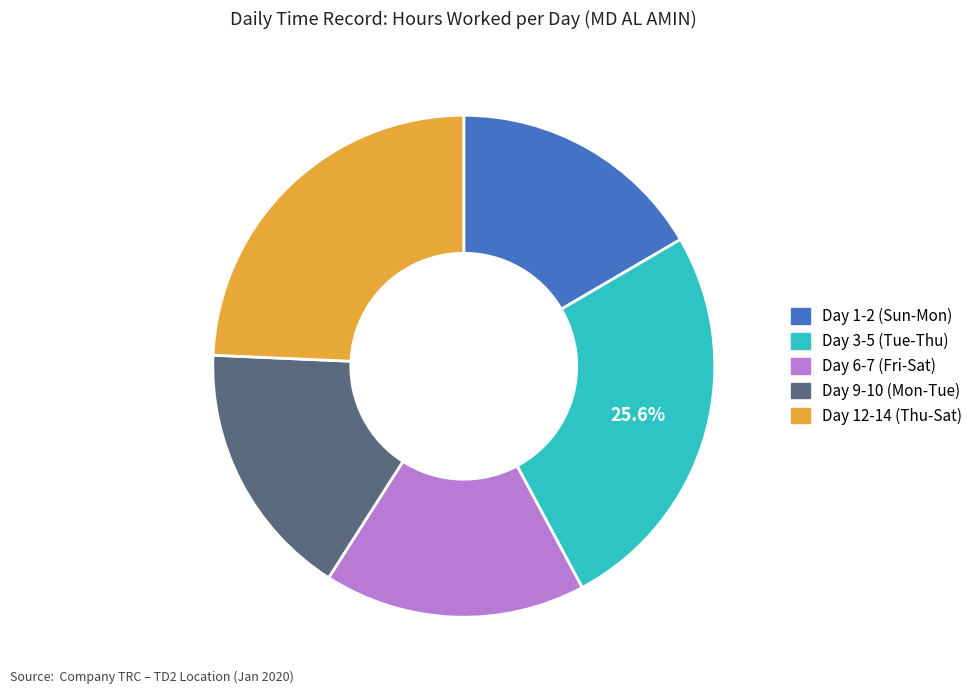

Does any single category account for the majority?

No